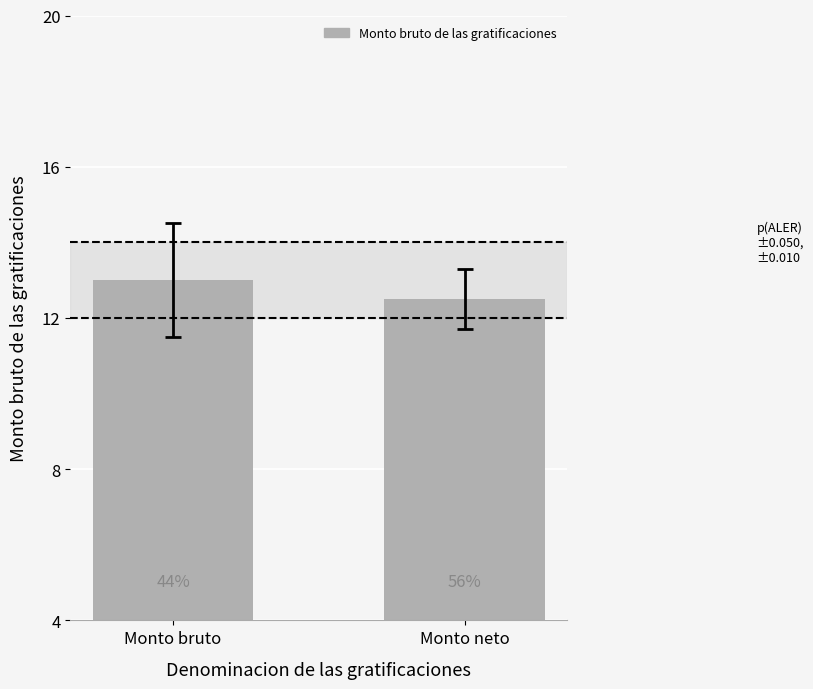

What value does the data have at Monto bruto?

13.0